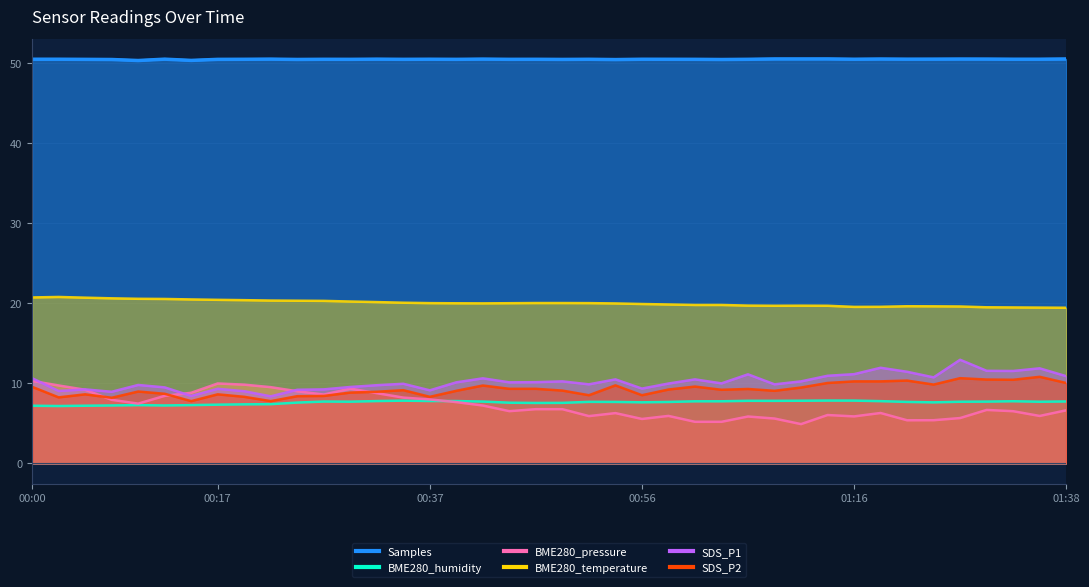

Which has a higher value, 2021/06/29 01:26 or 2021/06/29 00:44?

2021/06/29 01:26